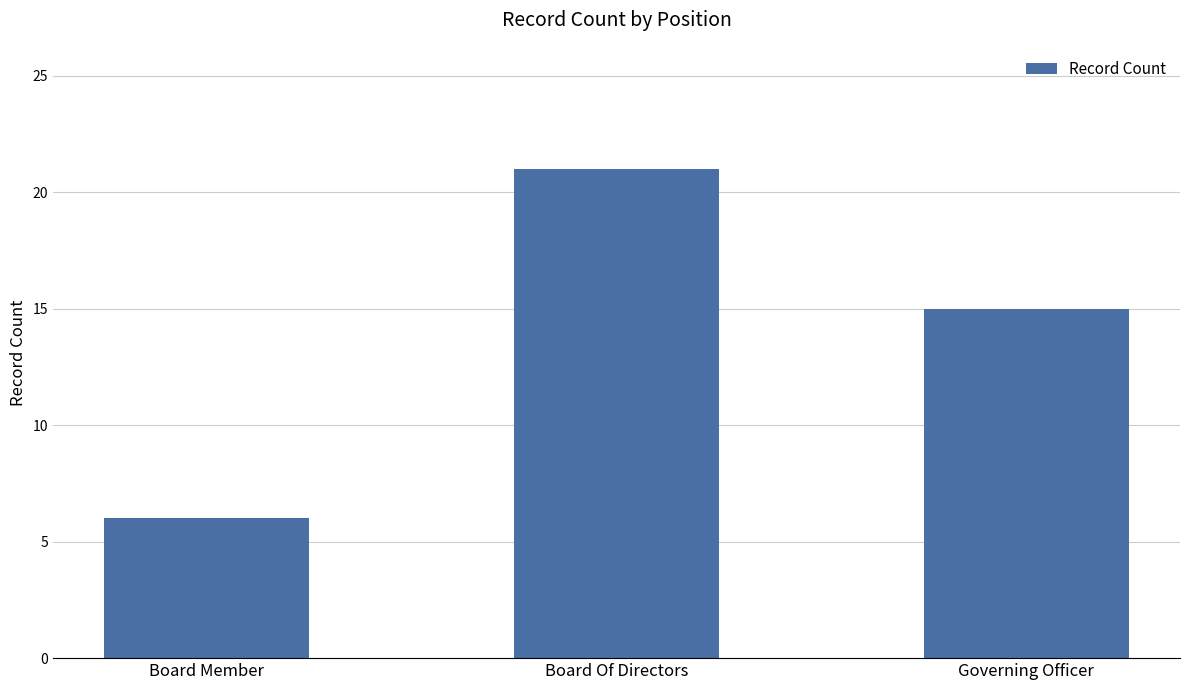

At which label does the data first exceed 15?

Board Of Directors